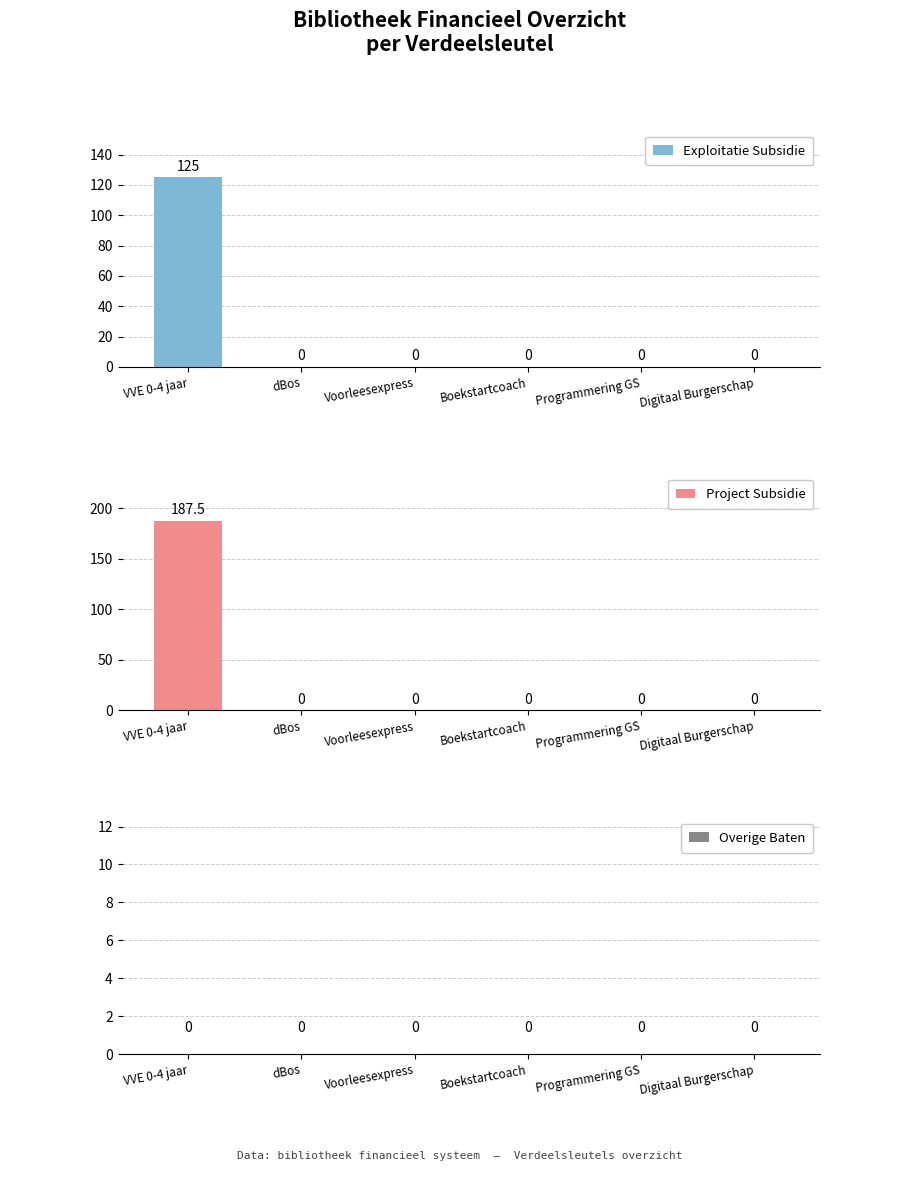

Reading right to left, extract all data points from this chart.

Exploitatie Subsidie: 0.0	0.0	0.0	0.0	0.0	125.0
Project Subsidie: 0.0	0.0	0.0	0.0	0.0	187.5
Overige Baten: 0.0	0.0	0.0	0.0	0.0	0.0